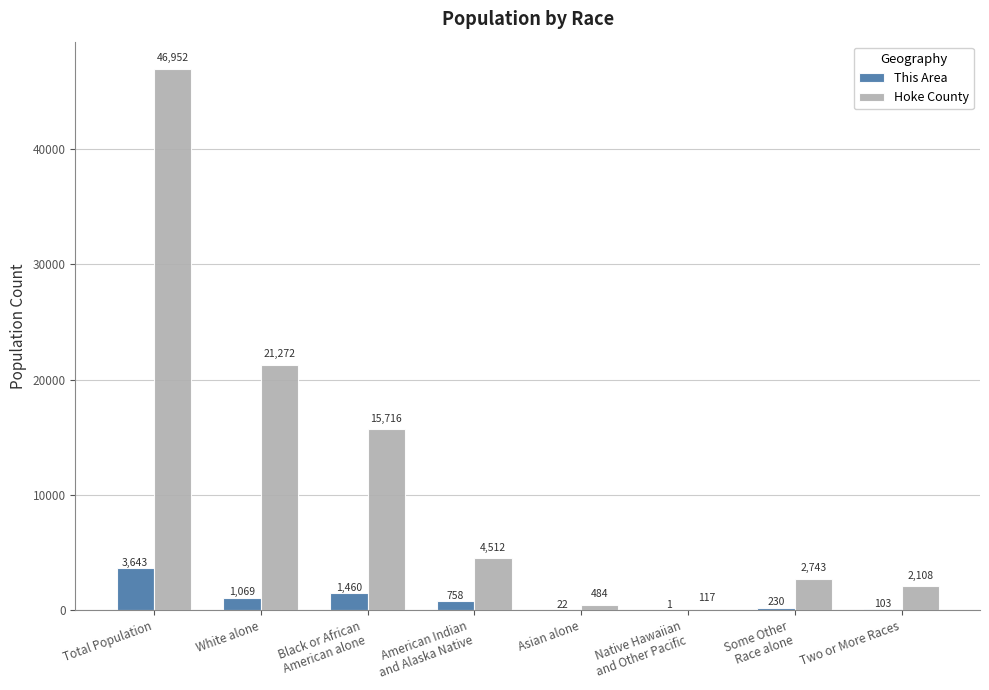

At which label does This Area first exceed 758?

Total Population